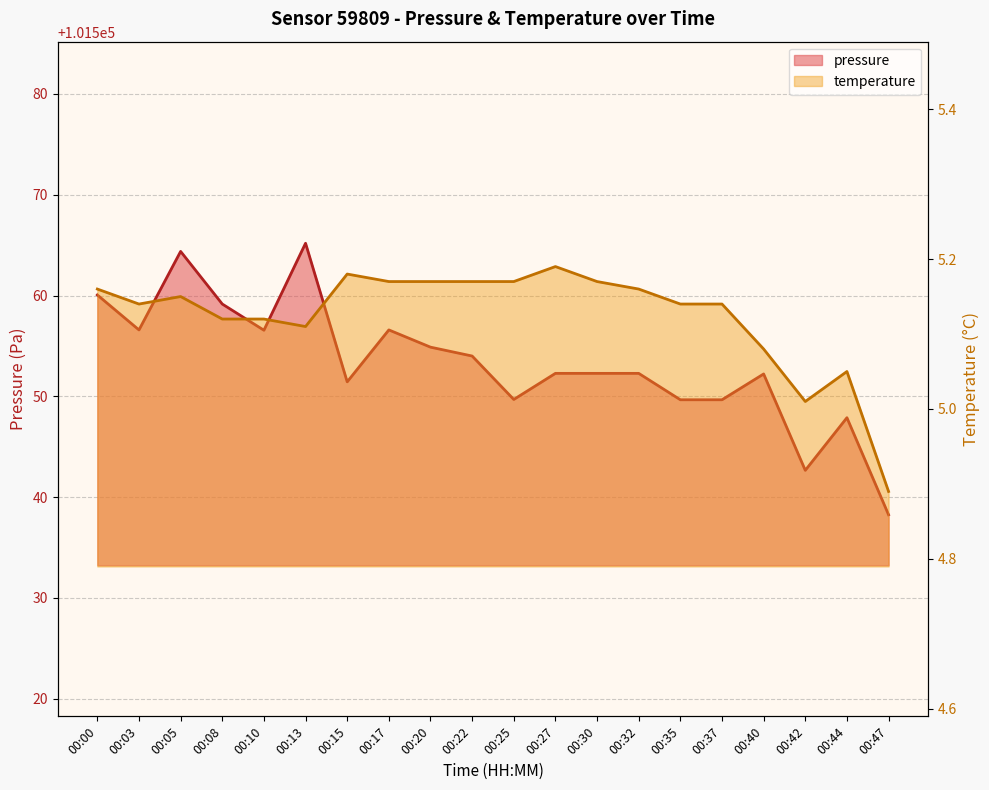

What is the difference between the highest and lowest values at 00:35?

101544.5